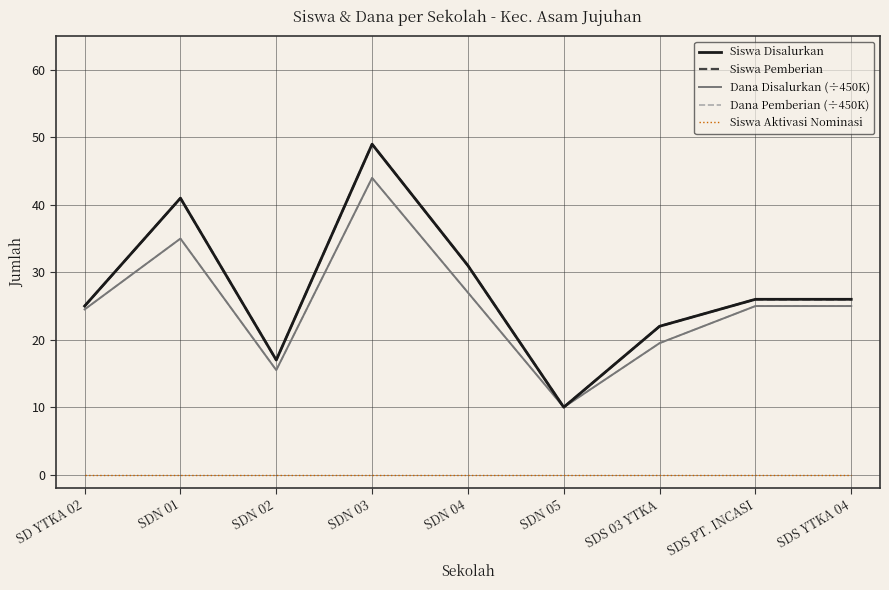

True or false: Siswa Pemberian and Dana Disalurkan (÷450K) intersect in this chart.

False